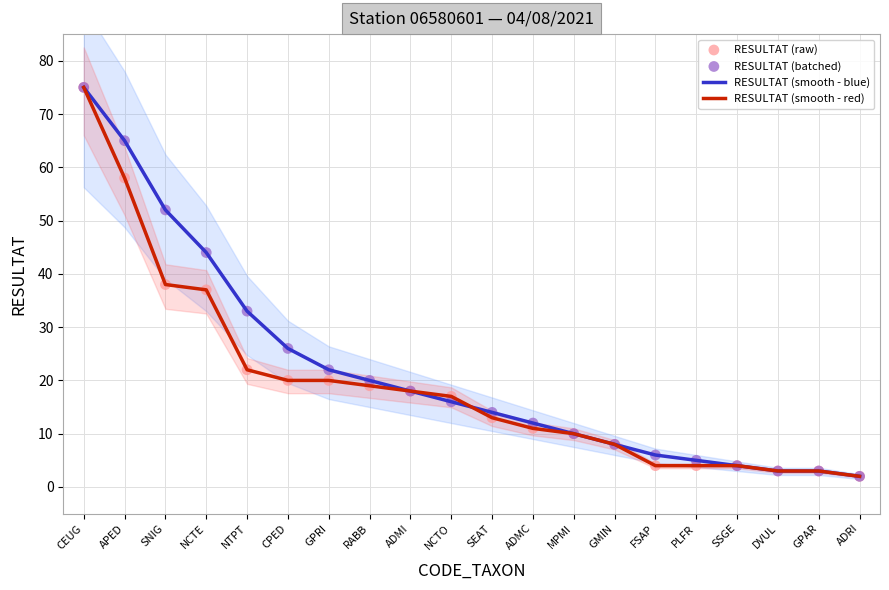

At how many categories does at least one series exceed 66?

1